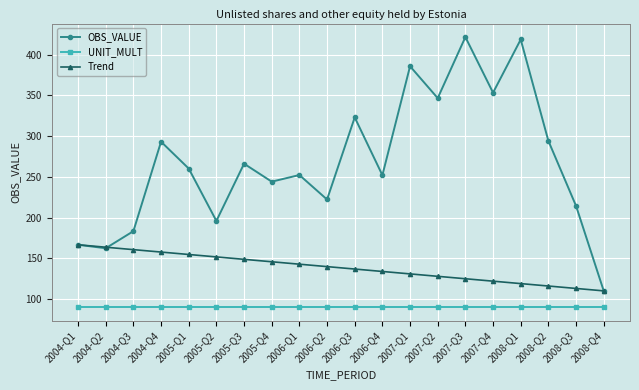

True or false: Trend has a value of 119.0 at 2008-Q1.

True